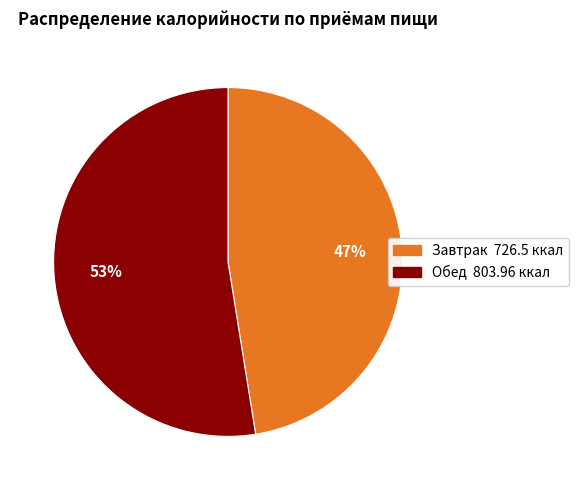

To the nearest percent, what is the combined percentage of Завтрак and Обед?

100%